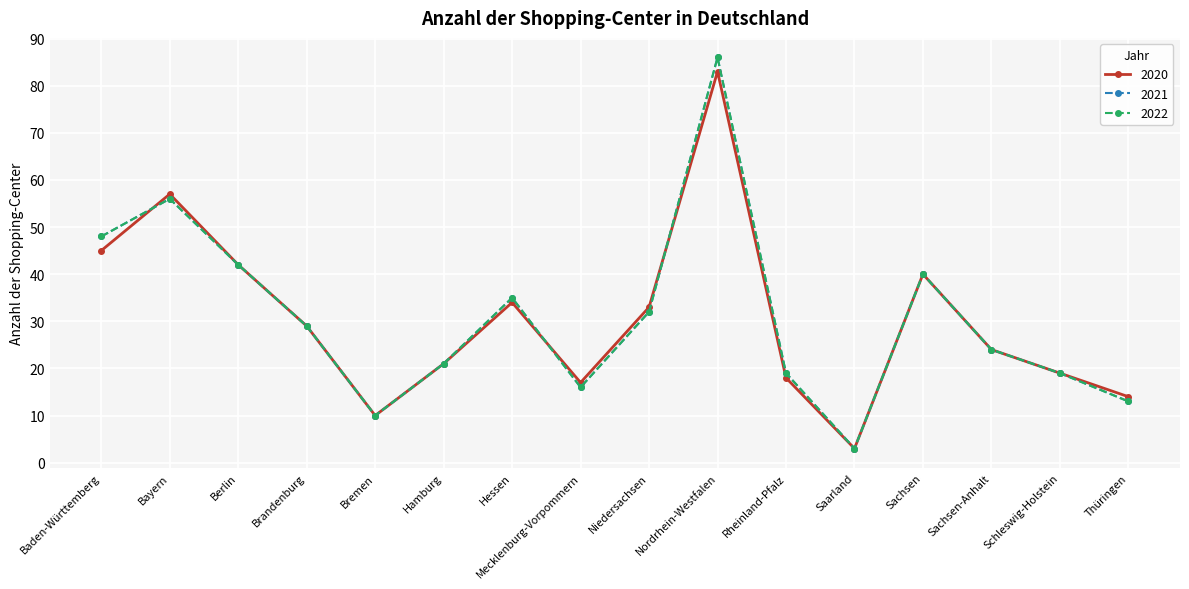

Is this an area chart (filled region under the line)?

No